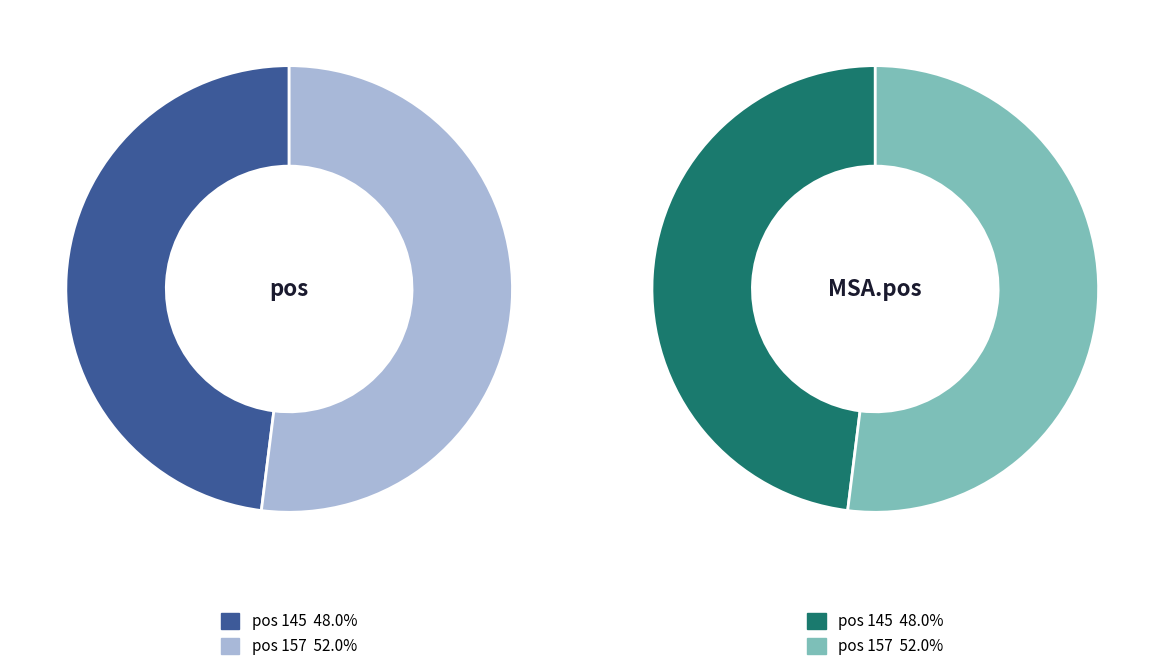

Which series has the widest spread of values?

pos